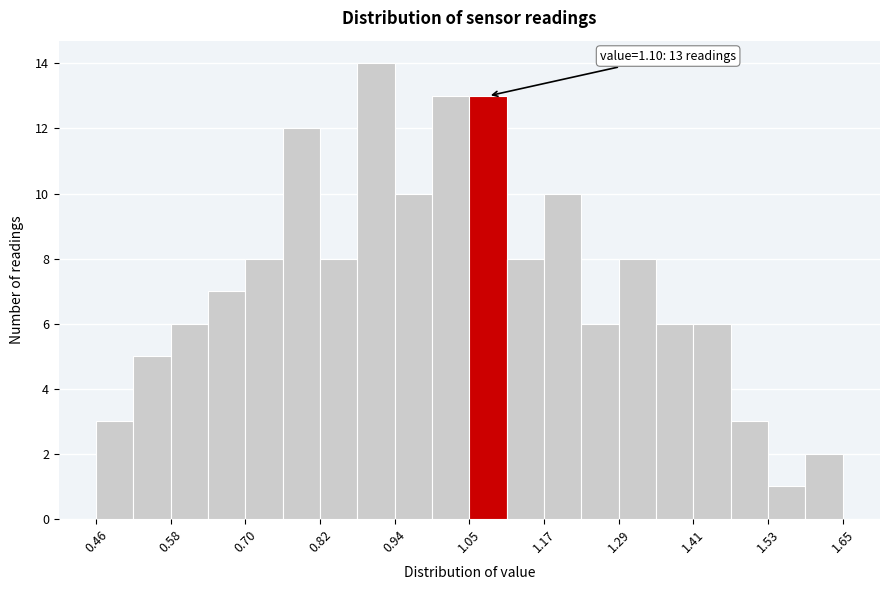

Read against the x-axis, roughly where is the centre of the tallest bar?

0.90